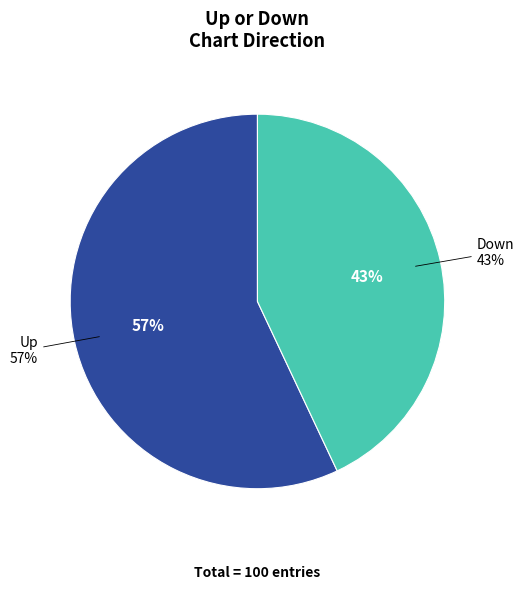

Between up and down, which is larger?

up